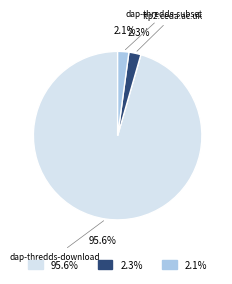

Do dap-thredds-subset and dap-thredds-download together represent more than half of the pie?

Yes